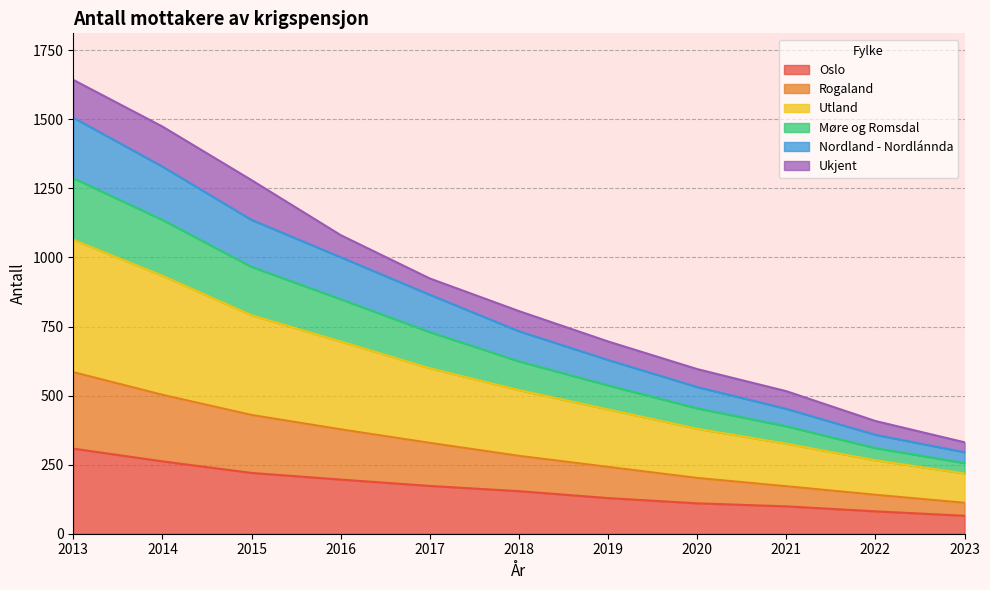

At which label does Oslo reach its peak?

2013